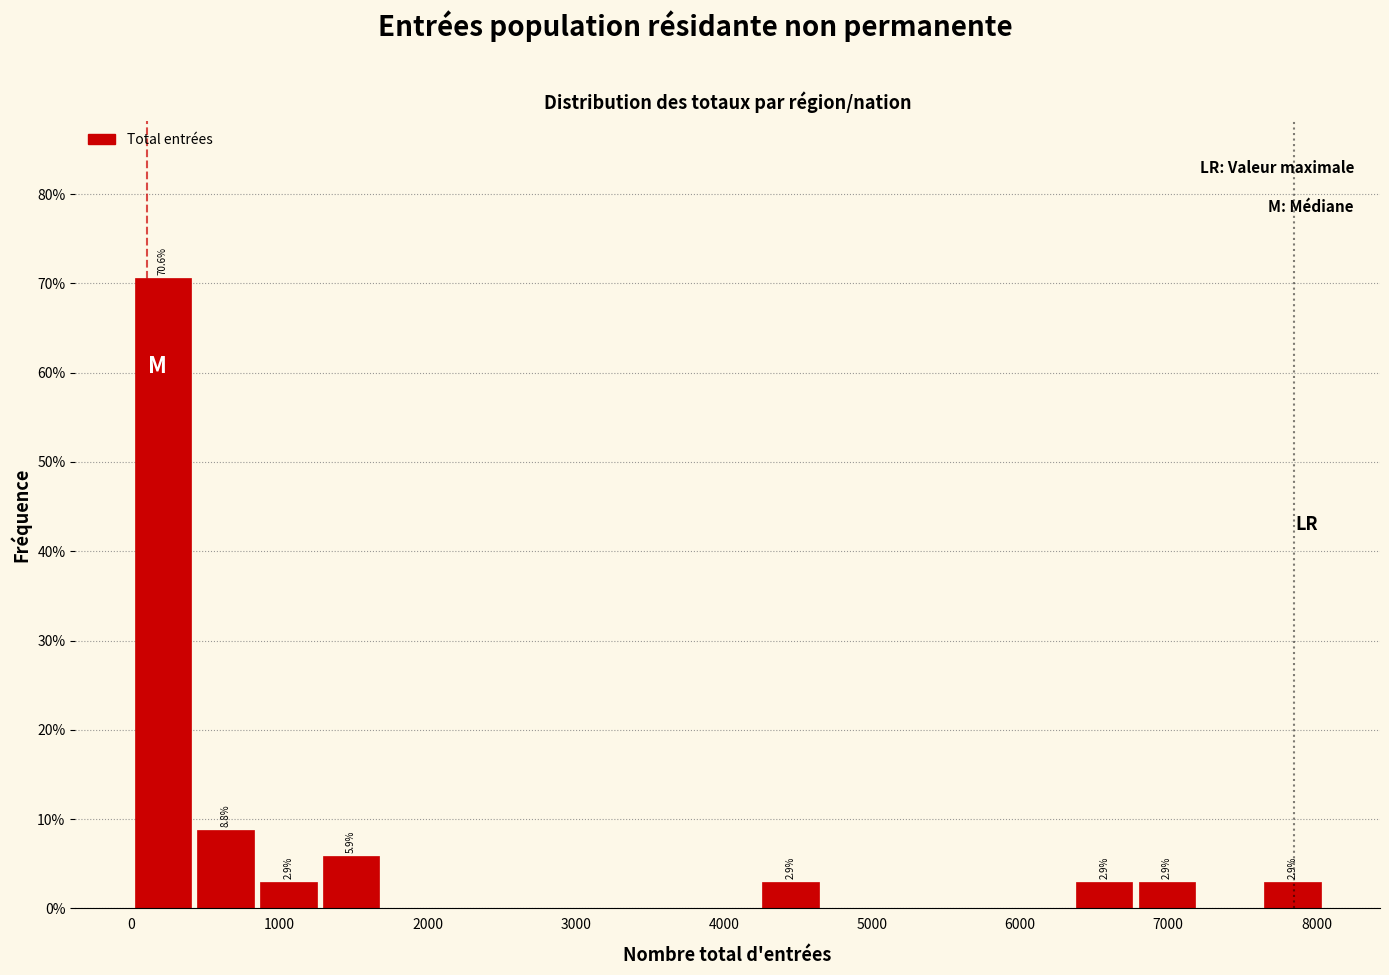

Over which range of the x-axis is the bar tallest?

0 to 400